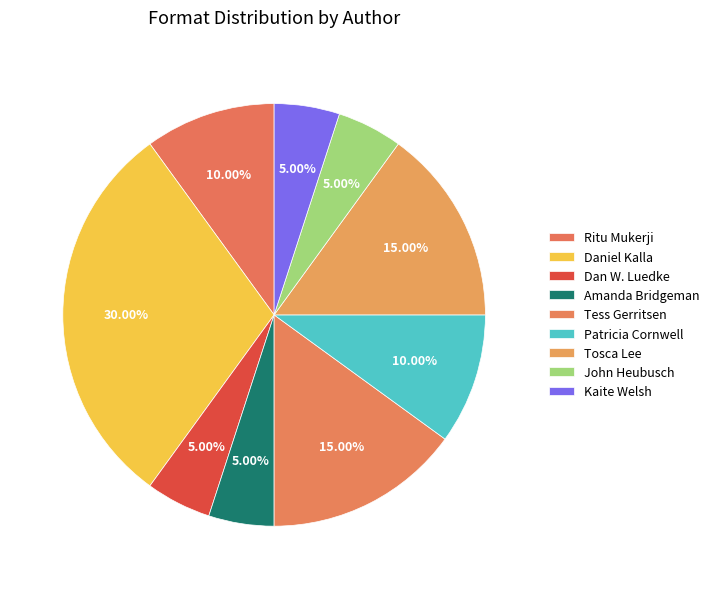

Is it true that Tosca Lee is 15% of the pie?

True